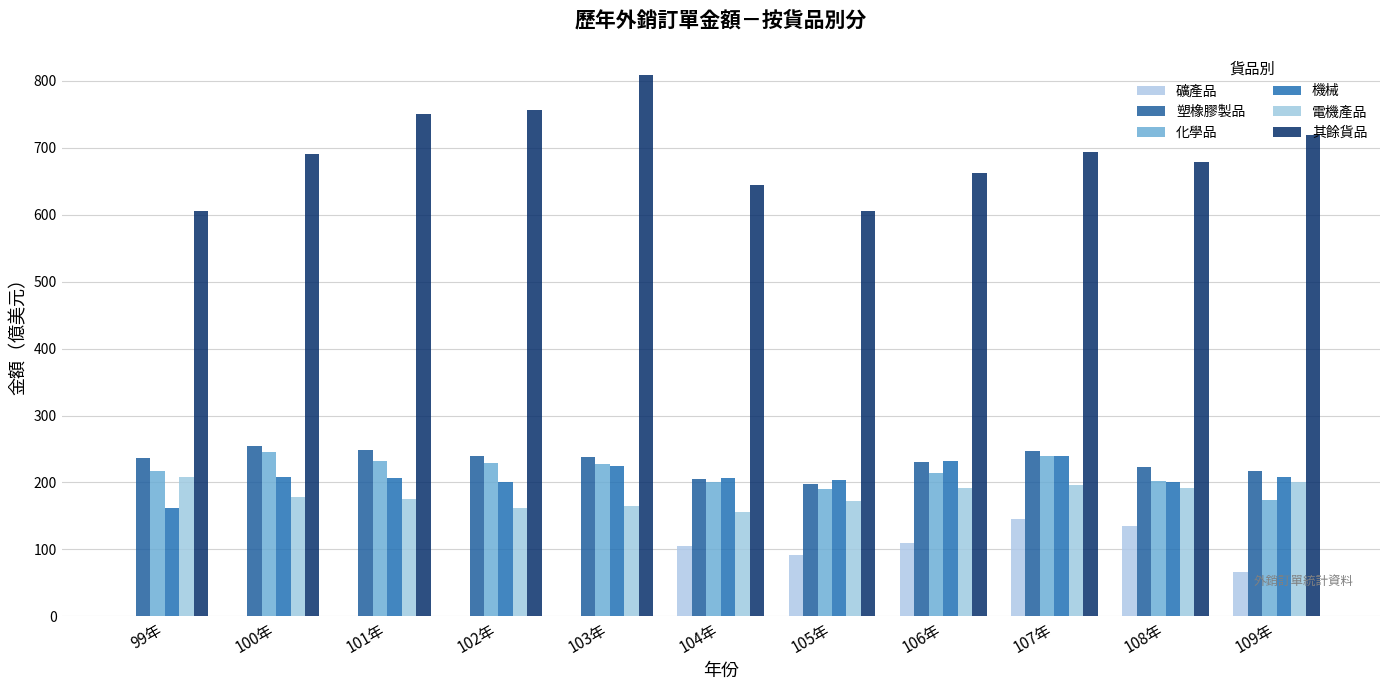

Reading right to left, what are all the values shown in this chart?

礦產品: 65.6	135.6	146.2	109.0	91.9	104.8	0.0	0.0	0.0	0.0	0.0
塑橡膠製品: 217.8	222.8	247.1	230.0	197.4	205.9	237.6	239.8	248.9	254.8	236.4
化學品: 174.1	202.3	239.1	214.0	190.6	200.4	227.9	229.1	232.6	246.0	217.8
機械: 208.2	200.0	240.2	231.8	203.3	206.5	224.2	200.8	206.4	208.5	161.2
電機產品: 201.3	191.3	196.2	191.9	172.6	155.9	164.3	162.2	175.7	178.9	208.1
其餘貨品: 719.3	678.0	693.1	662.5	604.9	644.4	808.6	756.7	750.2	689.8	606.0